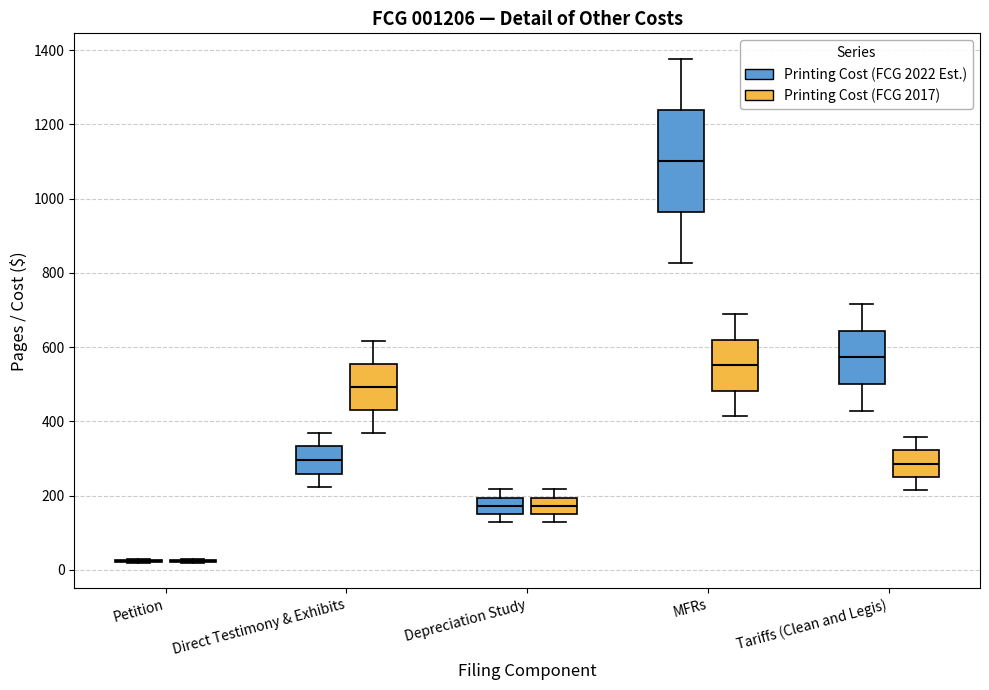

Comparing the boxes themselves (not the whiskers), which one is the tallest?

MFRs (Printing Cost (FCG 2022 Est.))